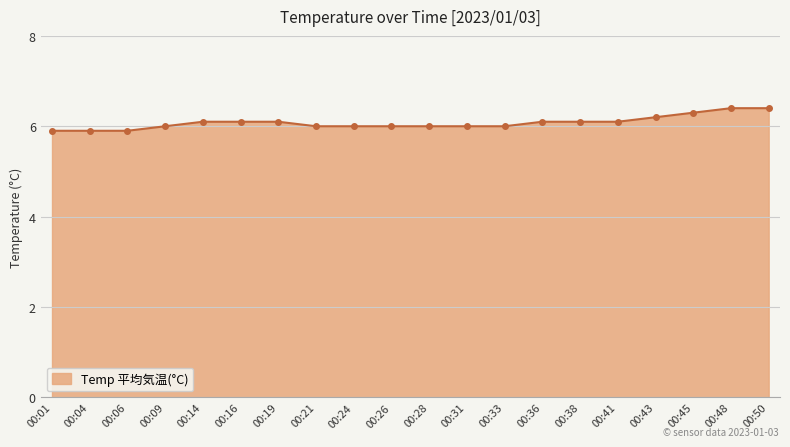

How many distinct data groups are displayed?

1